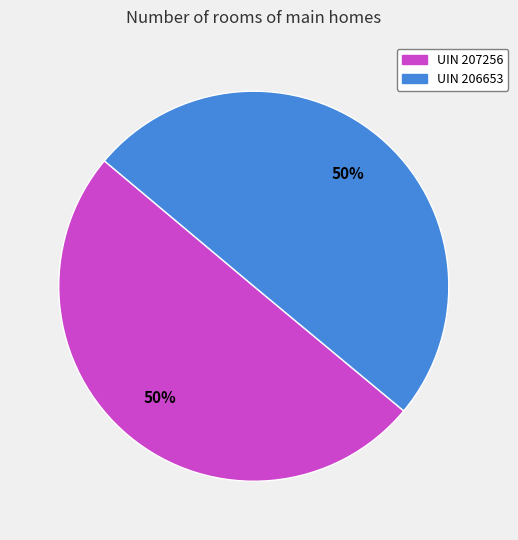

To the nearest percent, what is the average slice percentage?

50%